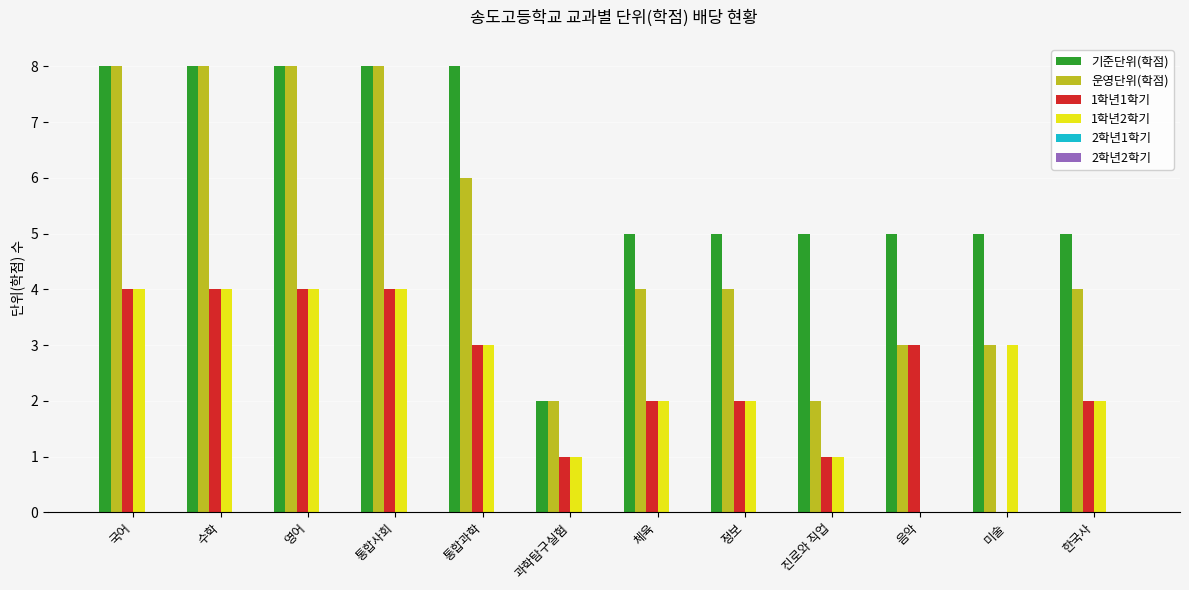

What is the total value across all series at 음악?

11